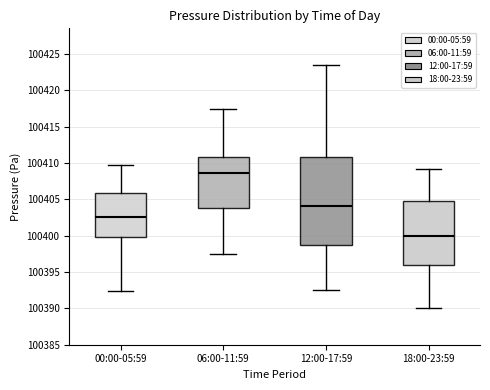

Reading left to right, transcribe this box plot: for each box, give where its median line is, the range the box spans, and where its two whiskers end, as read against the y-axis. The values are not printed on the chart, so give them approximately, as read against the axis.

00:00-05:59: median 100402.5, box 100399.5 to 100406.0, whiskers 100392.5 to 100409.5
06:00-11:59: median 100408.5, box 100404.0 to 100411.0, whiskers 100397.5 to 100417.5
12:00-17:59: median 100404.0, box 100399.0 to 100411.0, whiskers 100392.5 to 100423.5
18:00-23:59: median 100400.0, box 100396.0 to 100405.0, whiskers 100390.0 to 100409.0